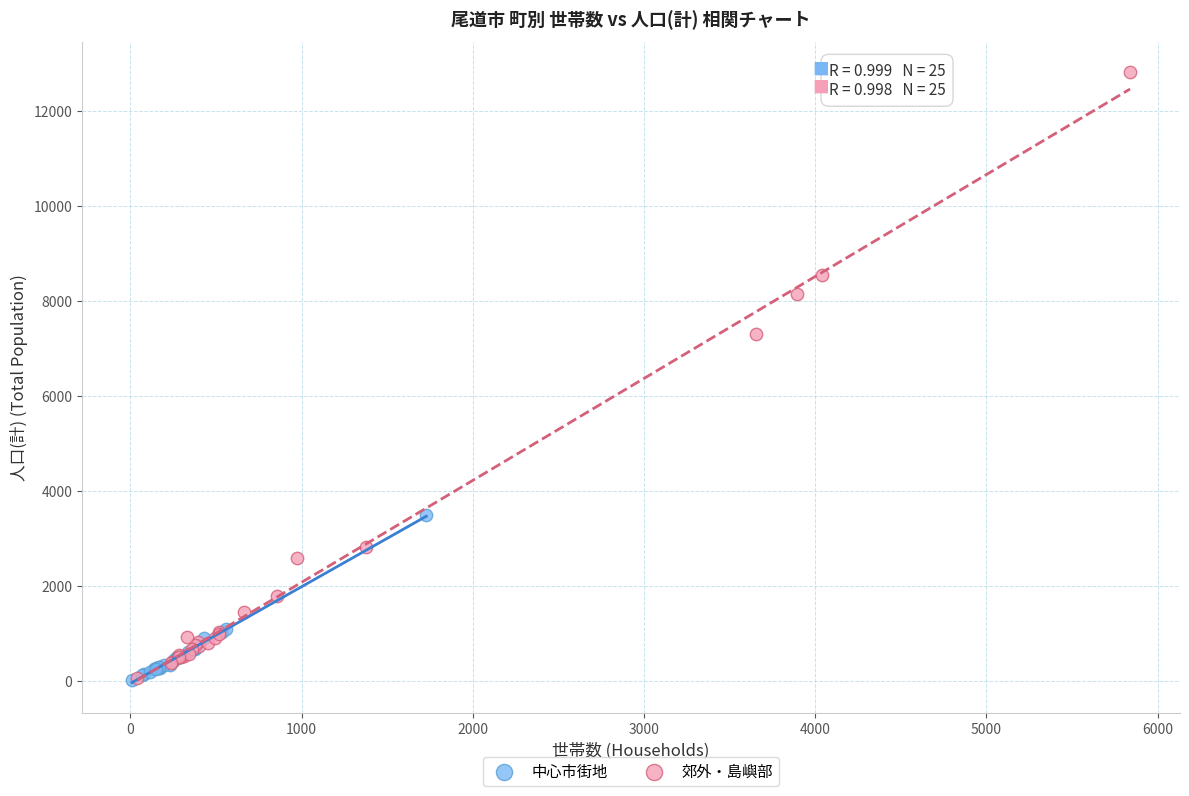

Which series has the largest Y range (max minus min)?

郊外・島嶼部